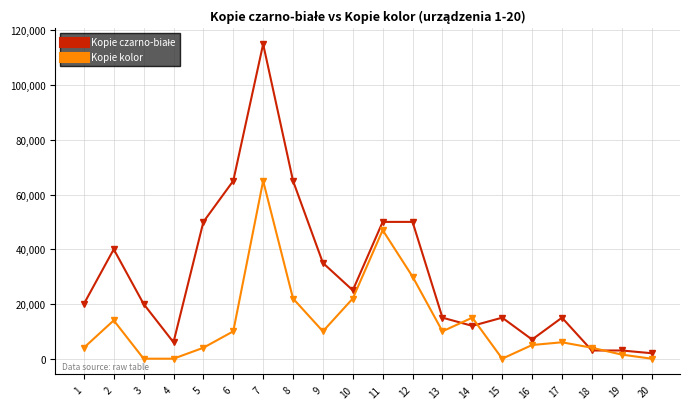

How many data points in Kopie kolor are less than 10000?

10